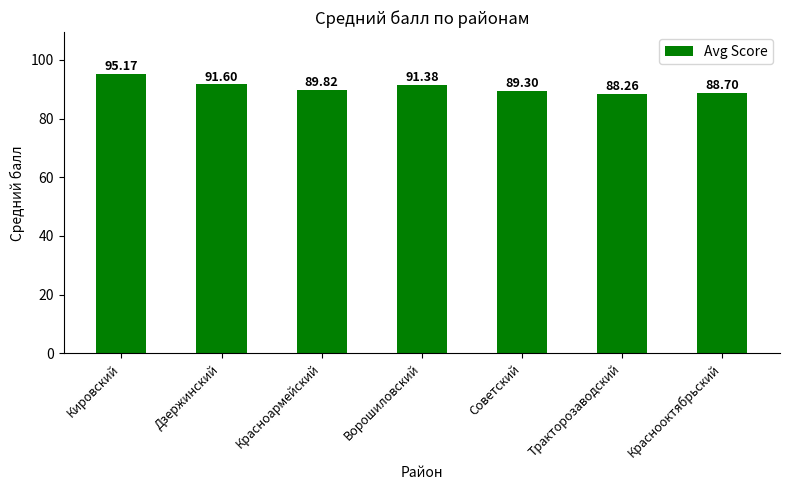

How many values exceed 89?

5